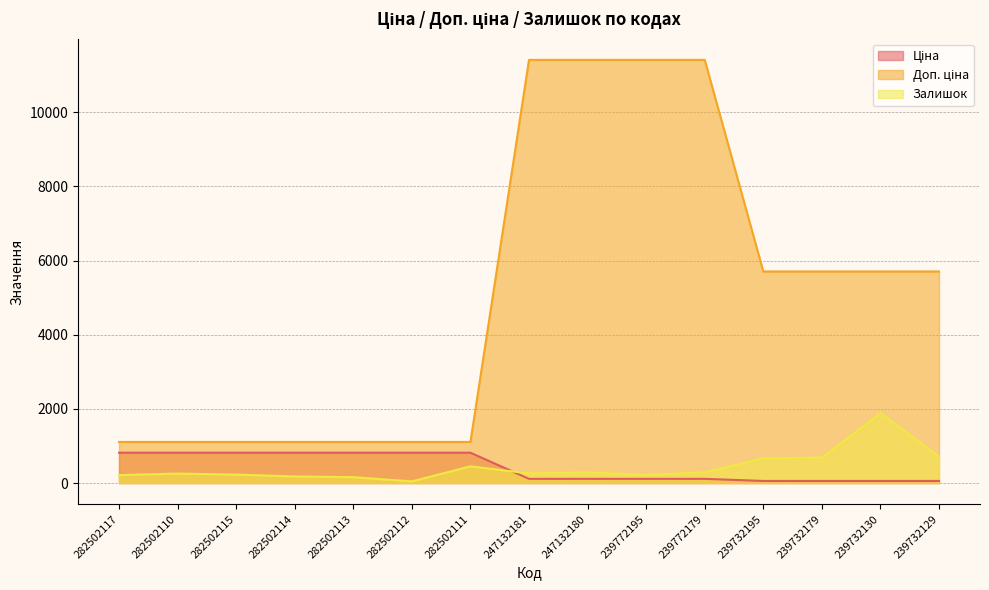

Reading left to right, extract all data points from this chart.

Ціна: 818.5	818.5	818.5	818.5	818.5	818.5	818.5	114.1	114.1	114.1	114.1	57.0	57.0	57.0	57.0
Доп. ціна: 1109.2	1109.2	1109.2	1109.2	1109.2	1109.2	1109.2	11410.0	11410.0	11410.0	11410.0	5705.0	5705.0	5705.0	5705.0
Залишок: 215.0	256.0	229.0	178.0	159.0	46.0	451.0	260.0	288.0	218.0	290.0	665.0	686.0	1887.0	713.0